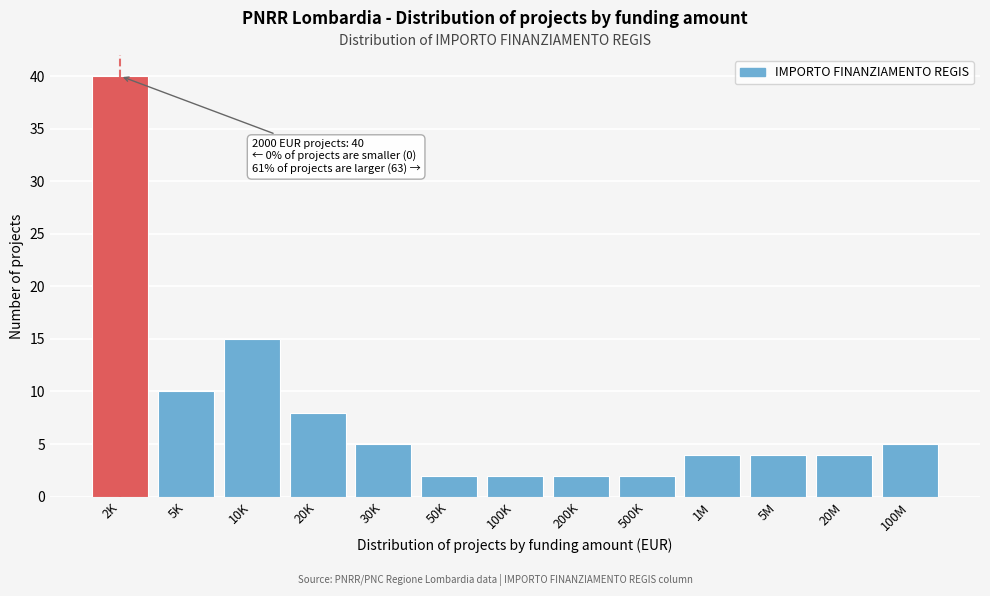

Reading right to left, list all the values displayed in this chart.

100M=5	20M=4	5M=4	1M=4	500K=2	200K=2	100K=2	50K=2	30K=5	20K=8	10K=15	5K=10	2K=40